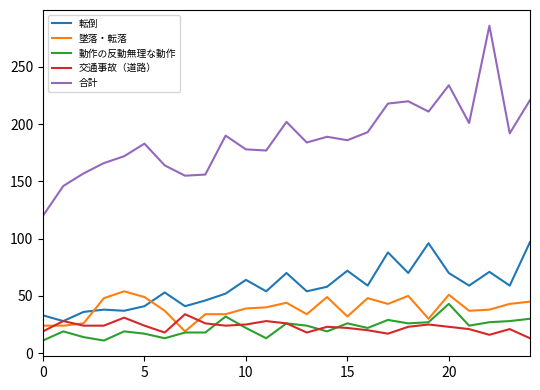

What are all the series names shown in the legend?

転倒, 墜落・転落, 動作の反動無理な動作, 交通事故（道路）, 合計